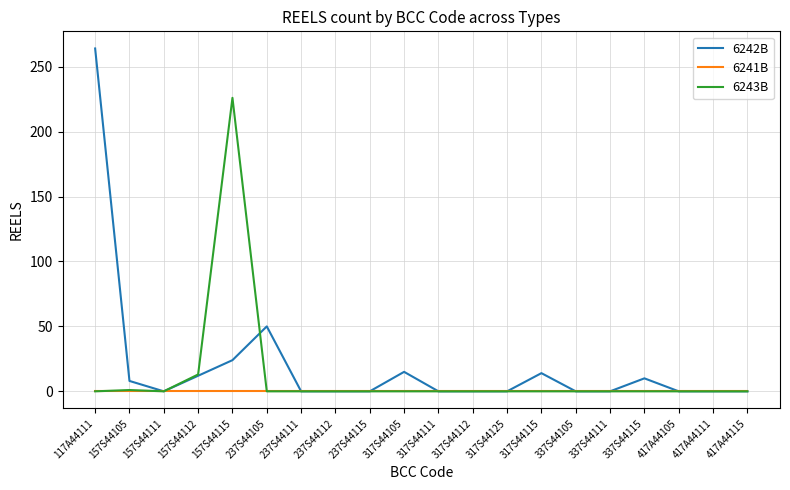

What position from the left is 317S44105?

10